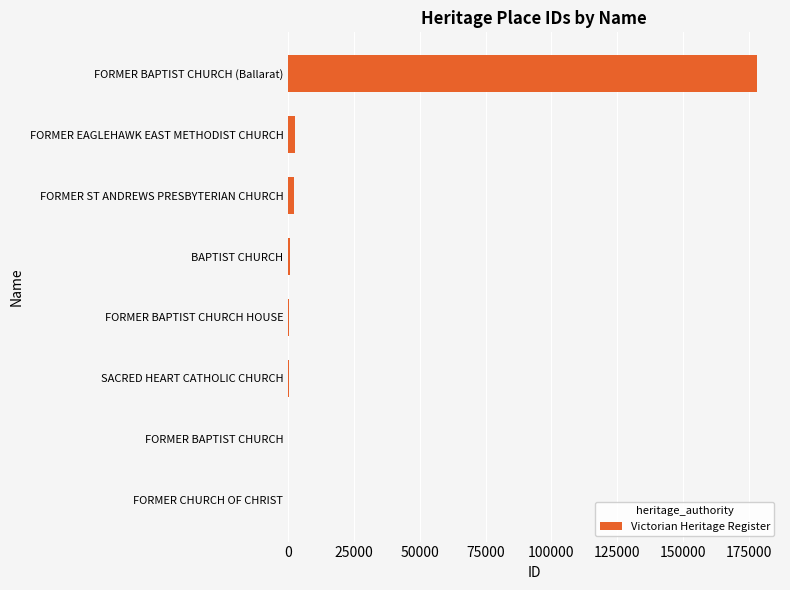

At which category does the chart reach its peak across all series?

FORMER BAPTIST CHURCH (Ballarat)